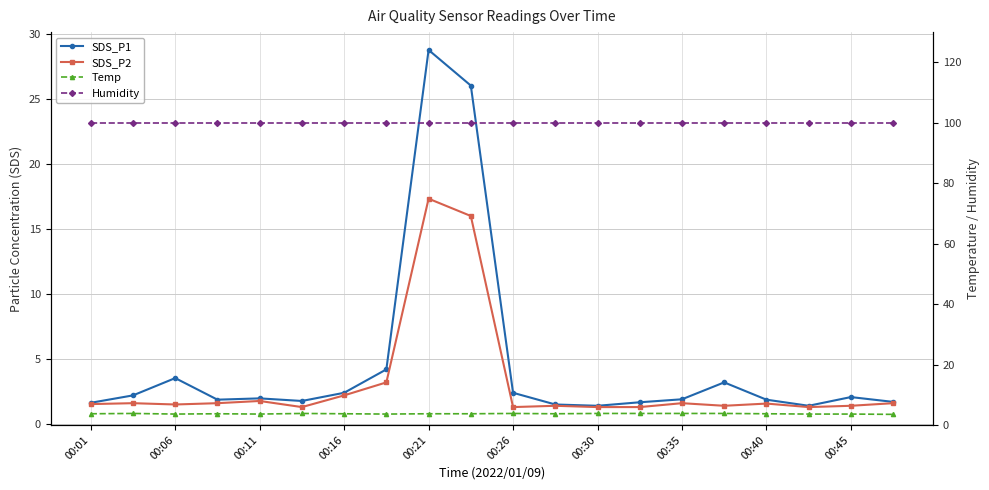

Which category has the highest value across all series?

00:01